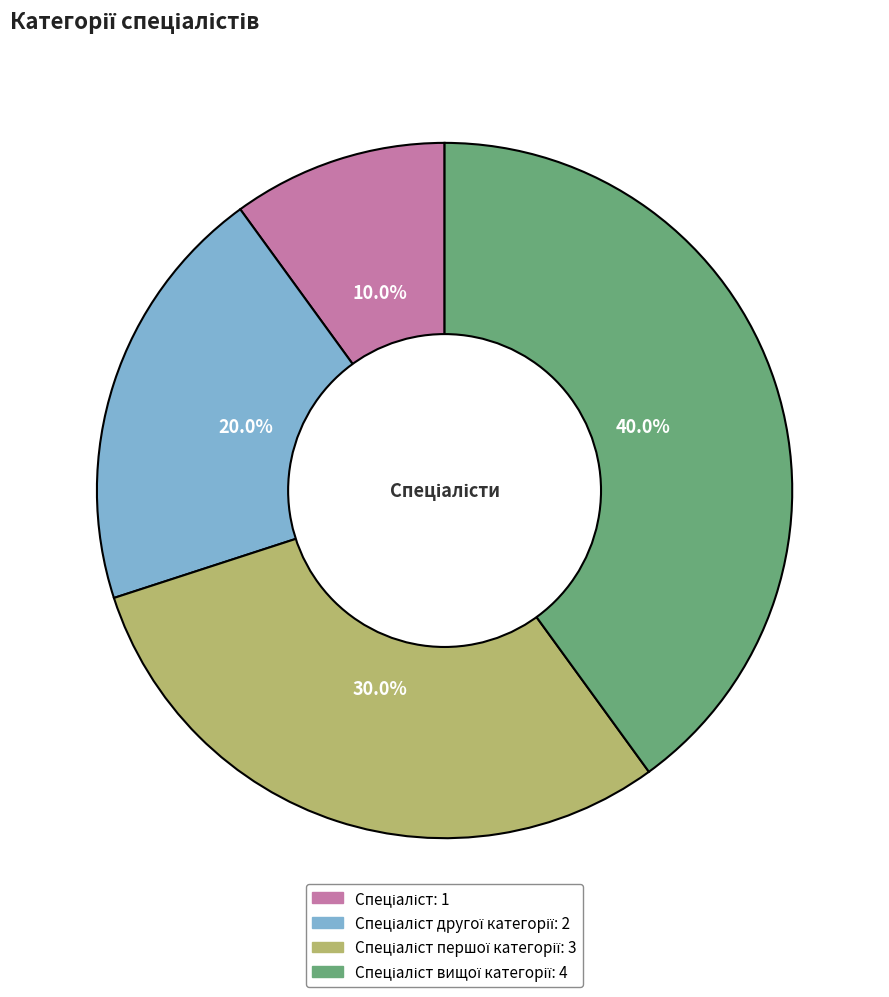

How many segments does this pie chart have?

4